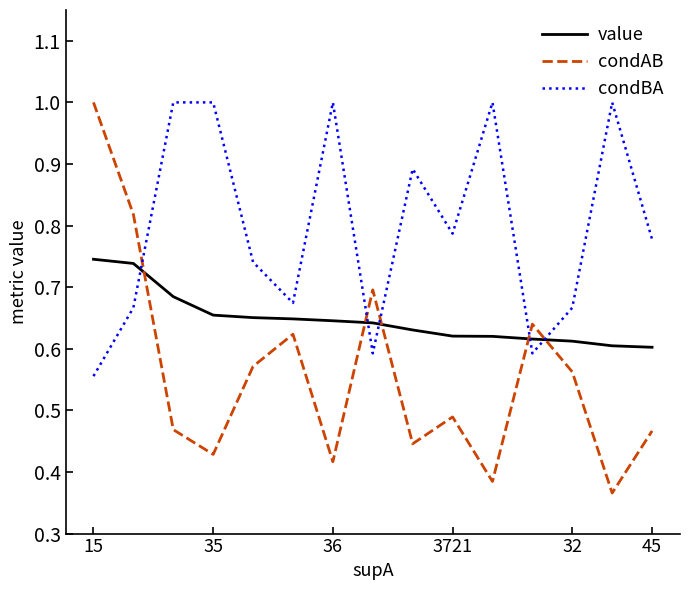

What is the highest value of the condBA series?

1.0